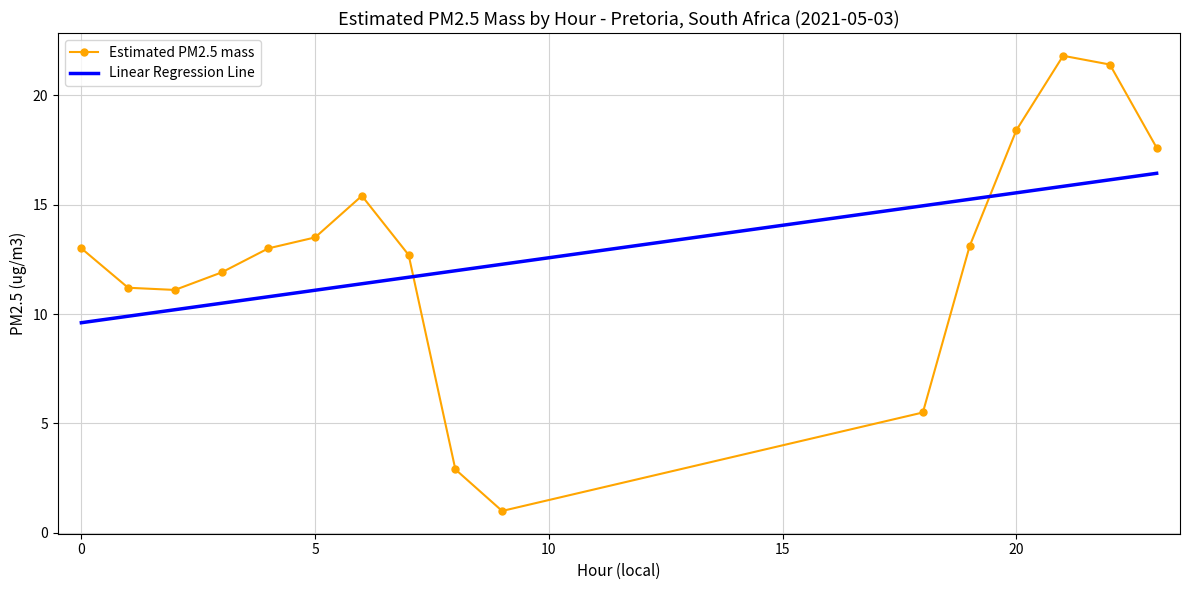

What is the maximum value for Estimated PM2.5 mass?

21.8